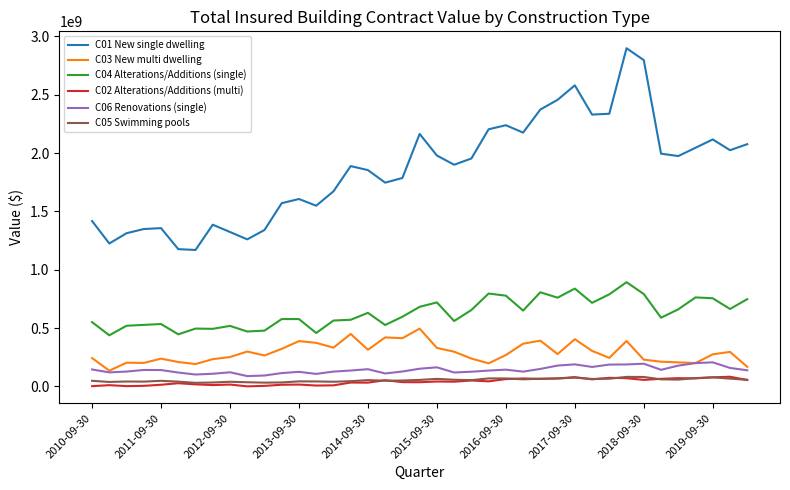

What are all the series names shown in the legend?

C01 New single dwelling, C03 New multi dwelling, C04 Alterations/Additions (single), C02 Alterations/Additions (multi), C06 Renovations (single), C05 Swimming pools